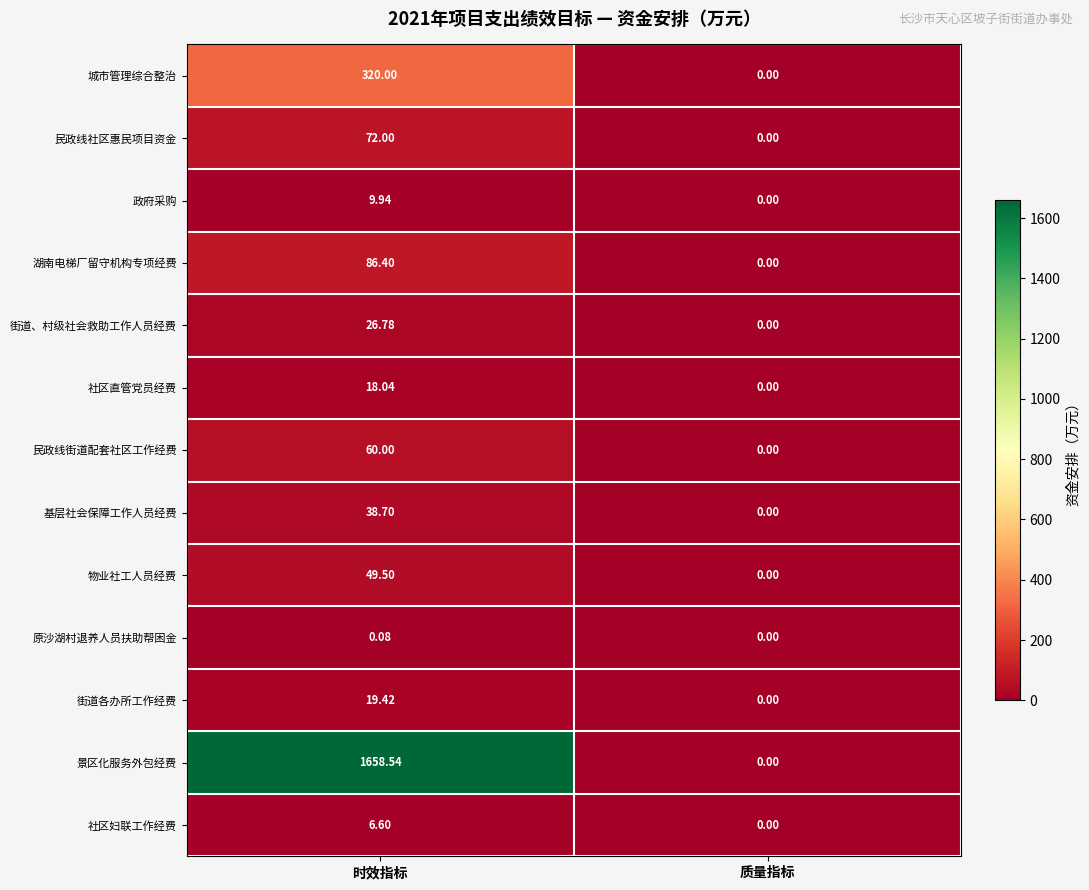

At which category is the sum across all series the highest?

时效指标